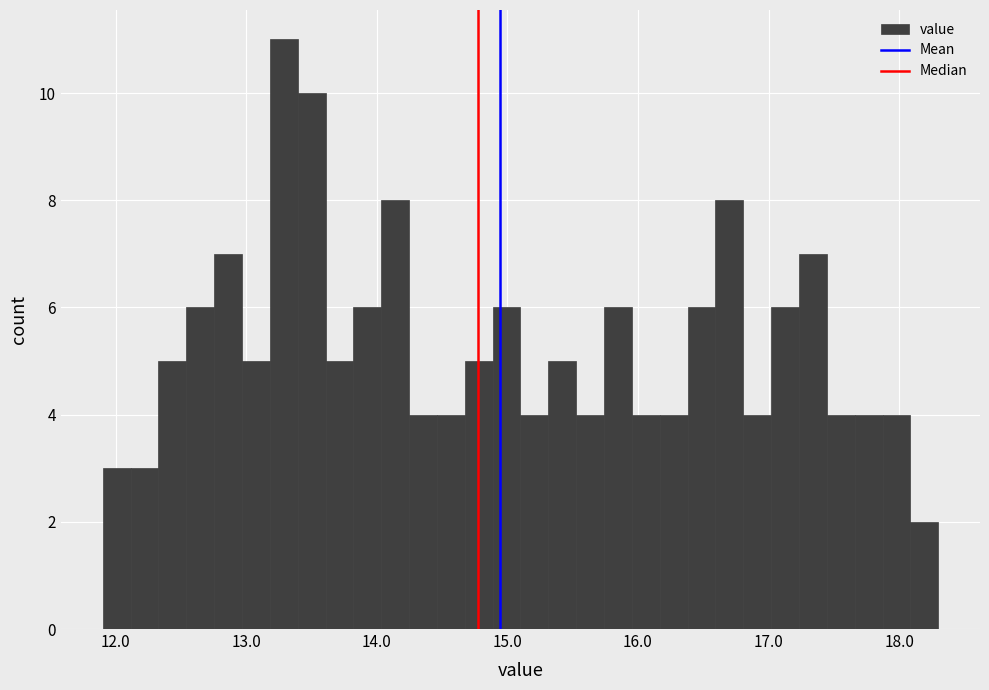

Around what value on the x-axis is the tallest bar? Give the approximate position of its centre, as read against the axis.

13.3